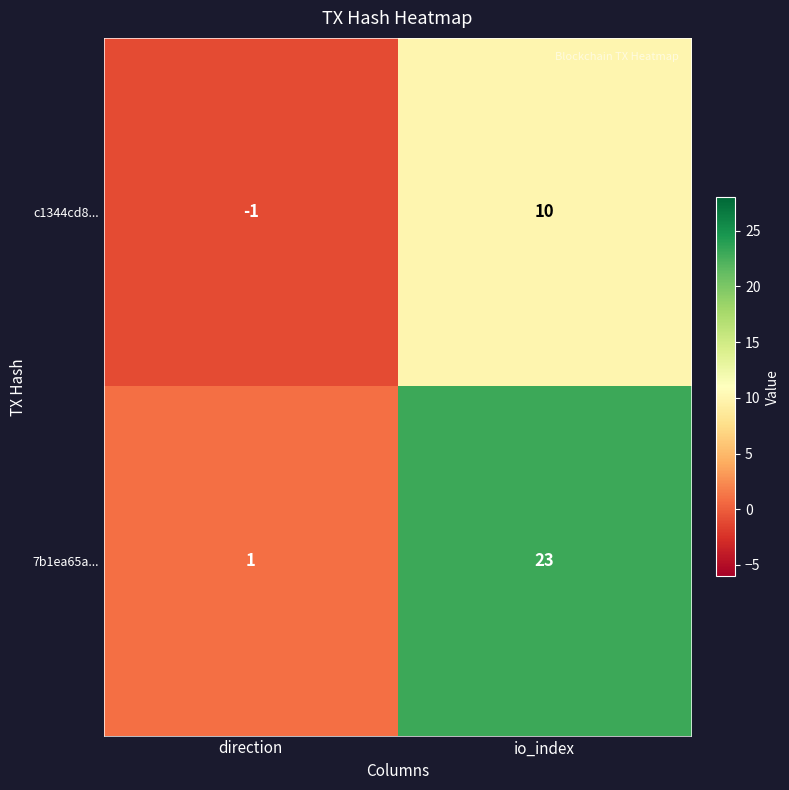

Which series has the widest spread of values?

7b1ea65a...